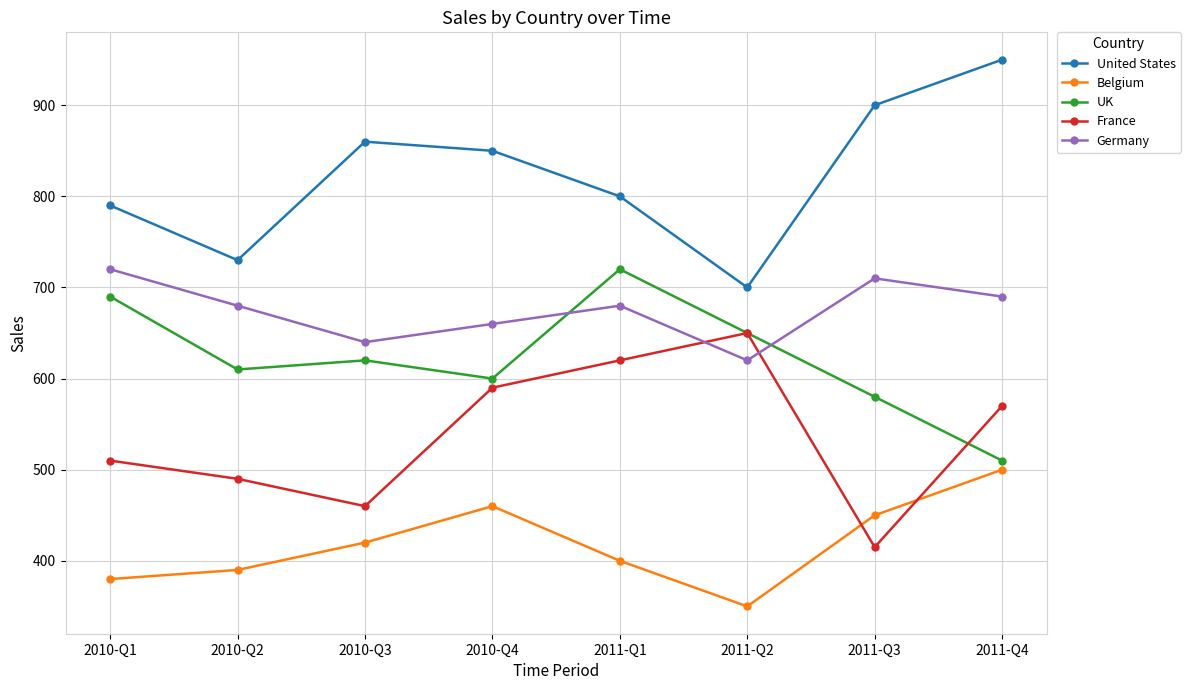

How many distinct data groups are displayed?

5